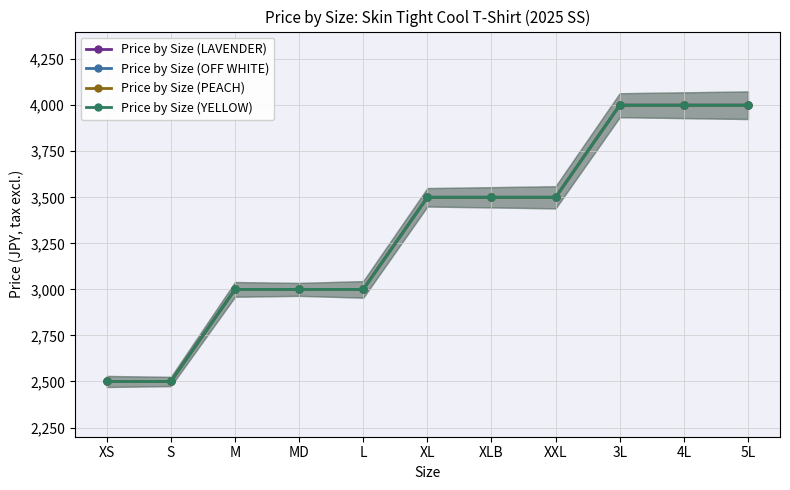

List the series in order of their peak value, lowest first.

Price by Size (LAVENDER), Price by Size (OFF WHITE), Price by Size (PEACH), Price by Size (YELLOW)